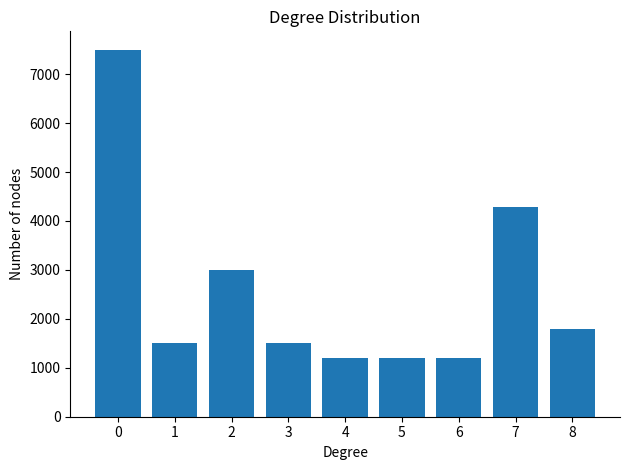

What is the minimum value shown in the chart?

1200